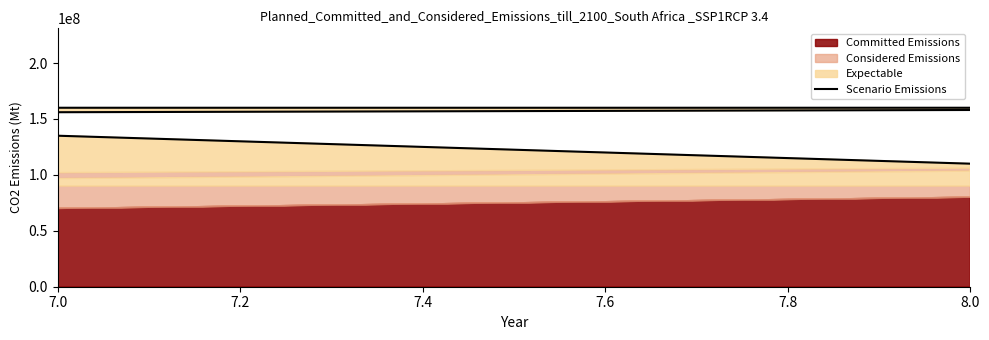

True or false: there are more than 1 points higher than both neighbors.

False